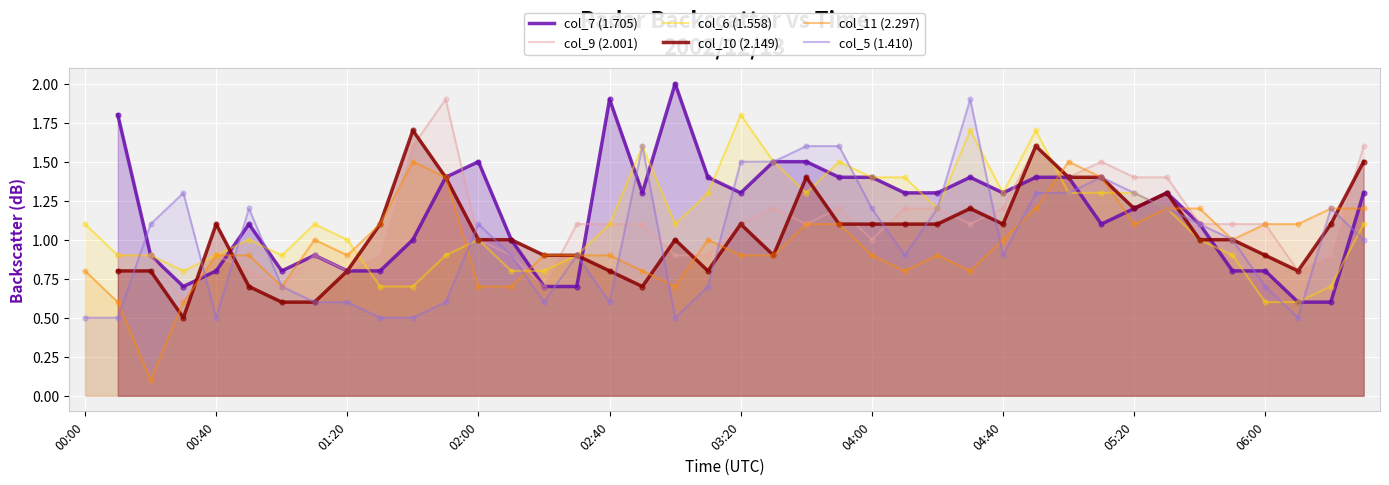

Which series has the widest spread of Y values?

col_11 (2.297)